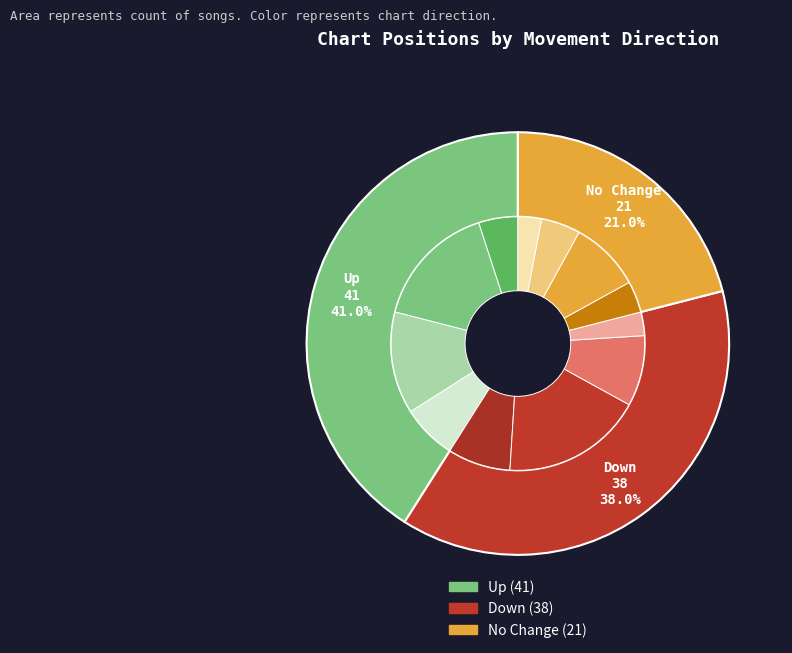

Does any single category account for the majority?

No